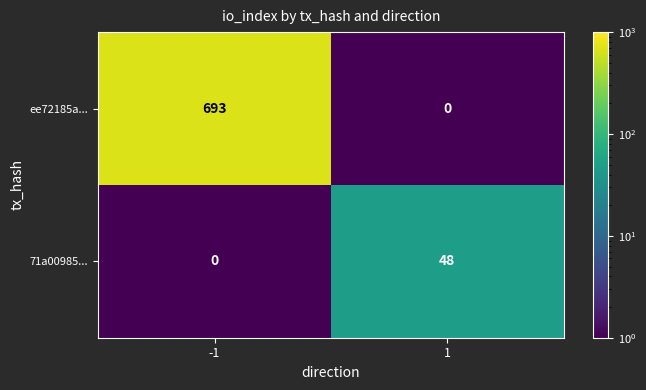

Reading right to left, what are all the values shown in this chart?

ee72185a...: 0	693
71a00985...: 48	0